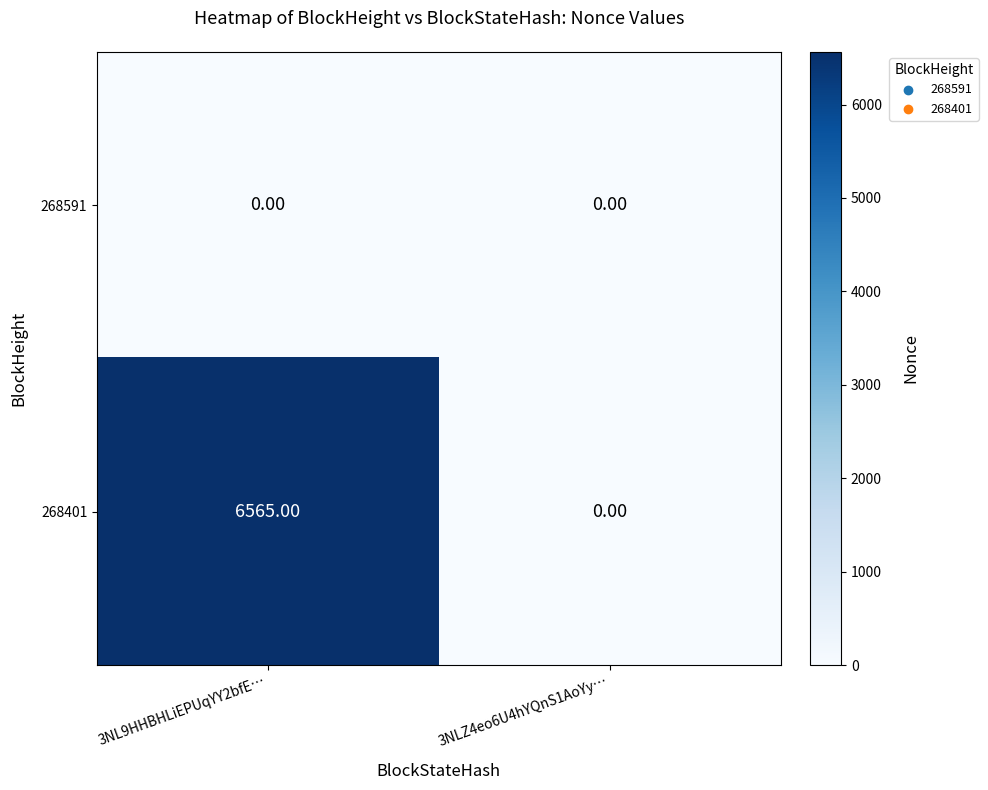

What is the difference between the highest and lowest values at 3NL9HHBHLiEPUqYY2bfE…?

6565